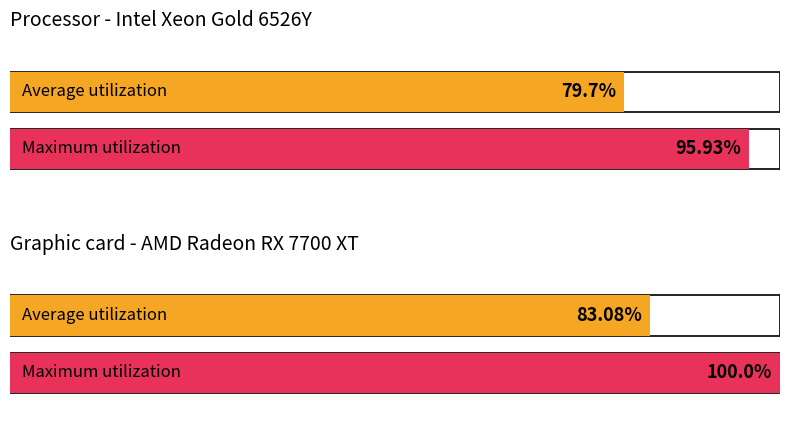

Is the value of Maximum utilization at 60 greater than the value of Average utilization at 17?

No